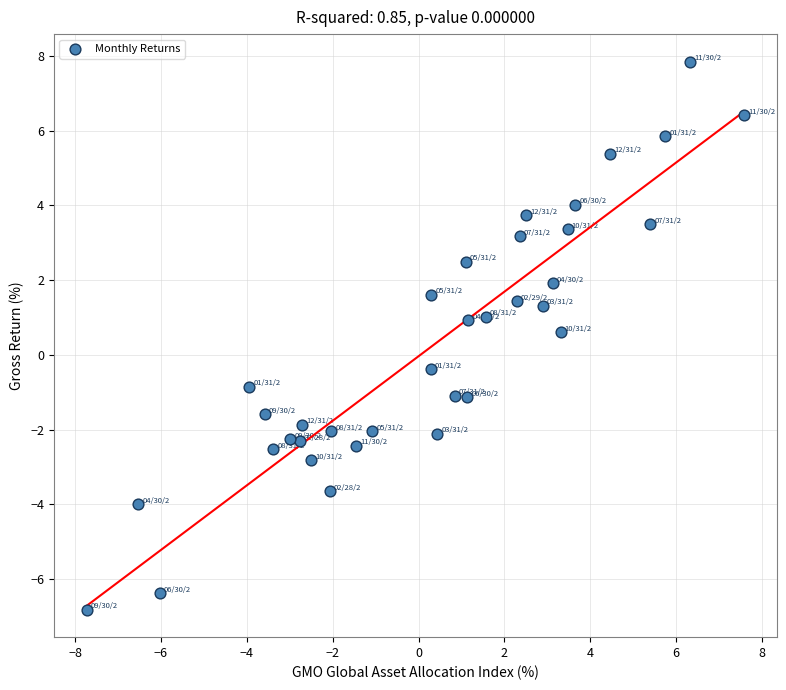

What Y value in the scatter plot is closest to 0?

-0.4